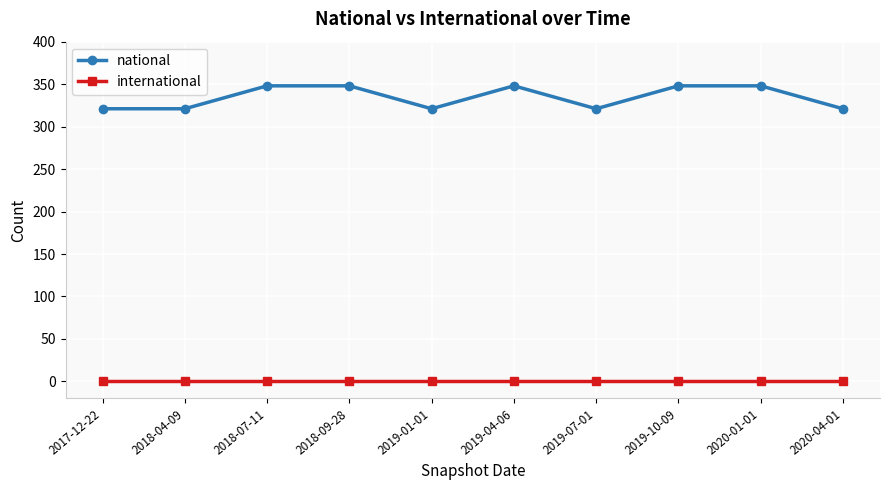

What value does the national series have at 2019-04-06, to the nearest 10?

350